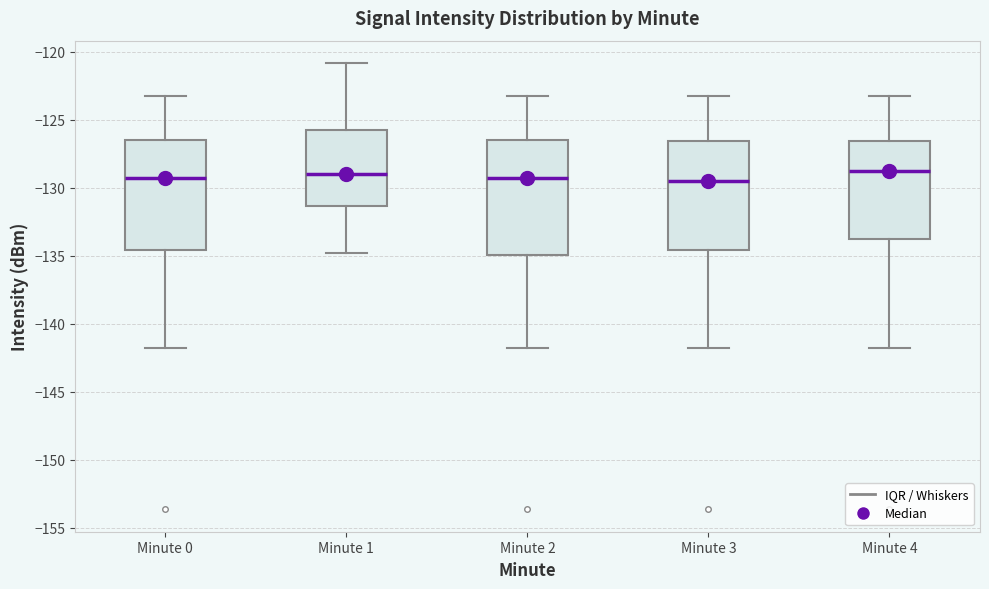

Reading left to right, transcribe this box plot: for each box, give where its median line is, the range the box spans, and where its two whiskers end, as read against the y-axis. The values are not printed on the chart, so give them approximately, as read against the axis.

Minute 0: median -129.5, box -134.5 to -126.5, whiskers -142.0 to -123.5
Minute 1: median -129.0, box -131.5 to -126.0, whiskers -135.0 to -121.0
Minute 2: median -129.5, box -135.0 to -126.5, whiskers -142.0 to -123.5
Minute 3: median -129.5, box -134.5 to -126.5, whiskers -142.0 to -123.5
Minute 4: median -129.0, box -134.0 to -126.5, whiskers -142.0 to -123.5